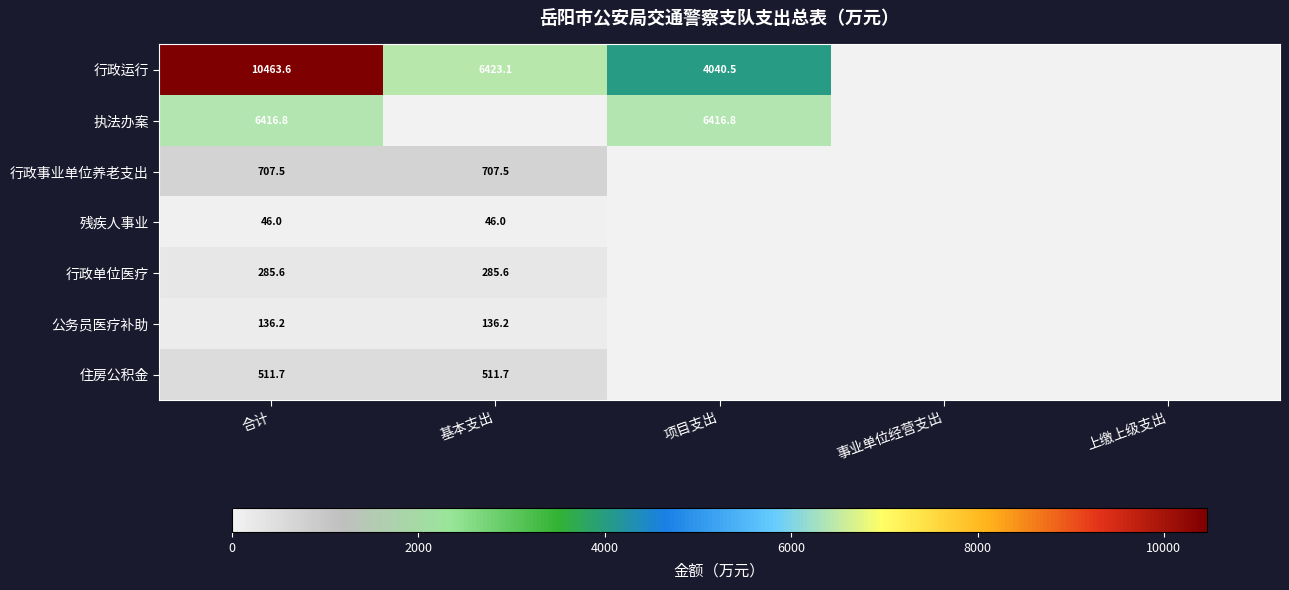

Is the value of 行政事业单位养老支出 at 基本支出 greater than the value of 执法办案 at 合计?

No